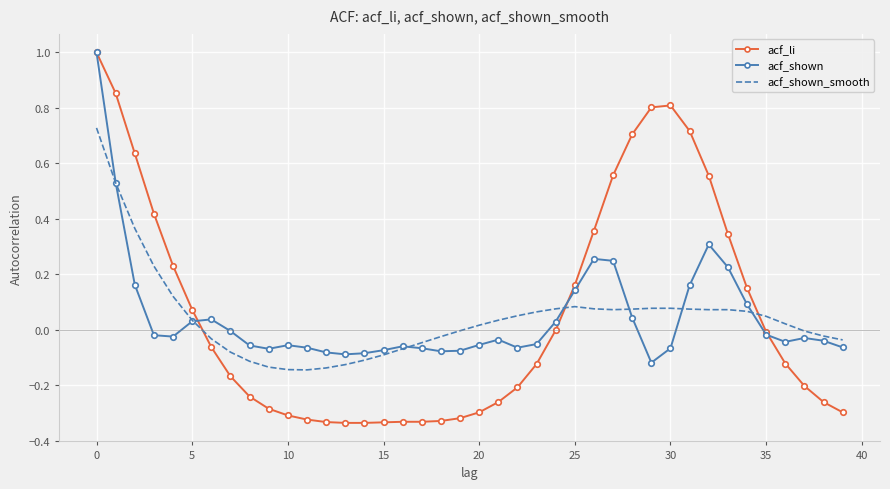

Which series has the widest spread of values?

acf_li